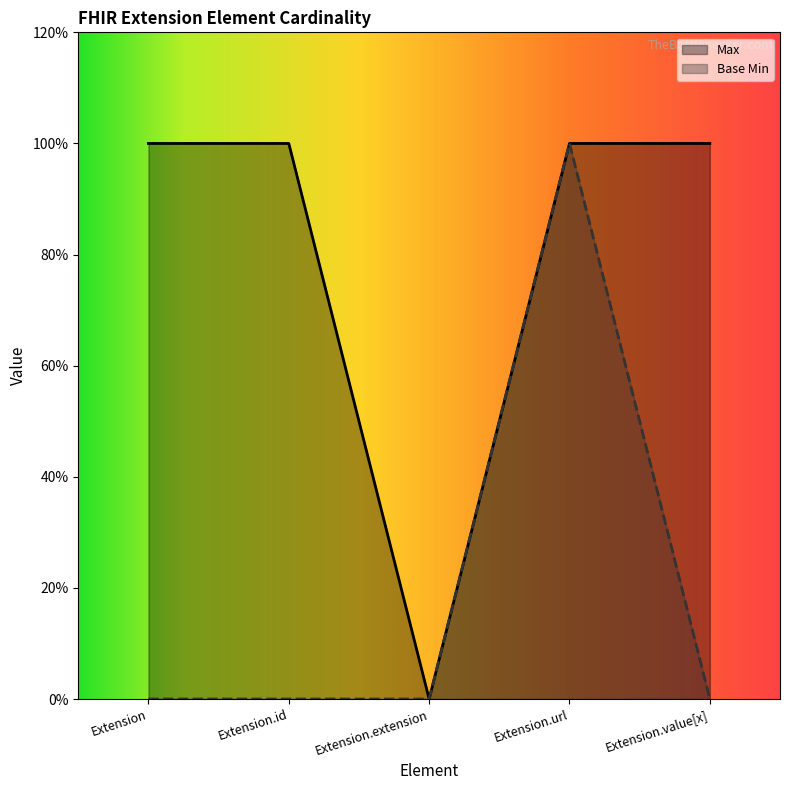

What is the difference between the maximum and minimum values in the Base Min series?

1